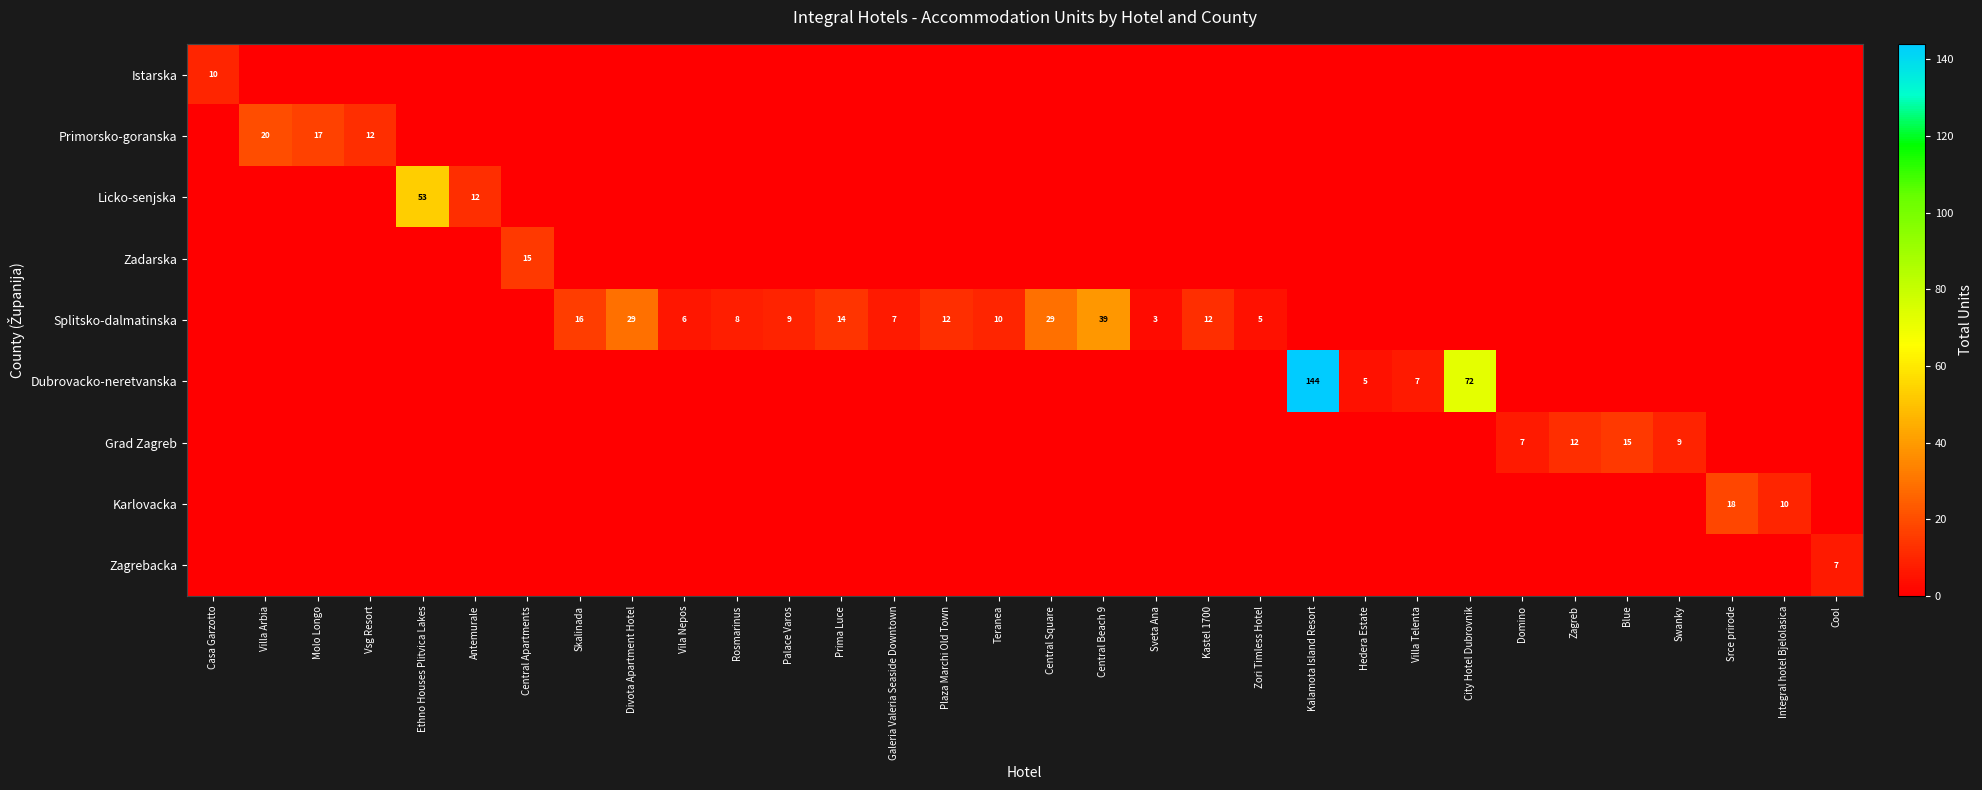

True or false: Zagrebacka has a value of 5 at Cool.

False